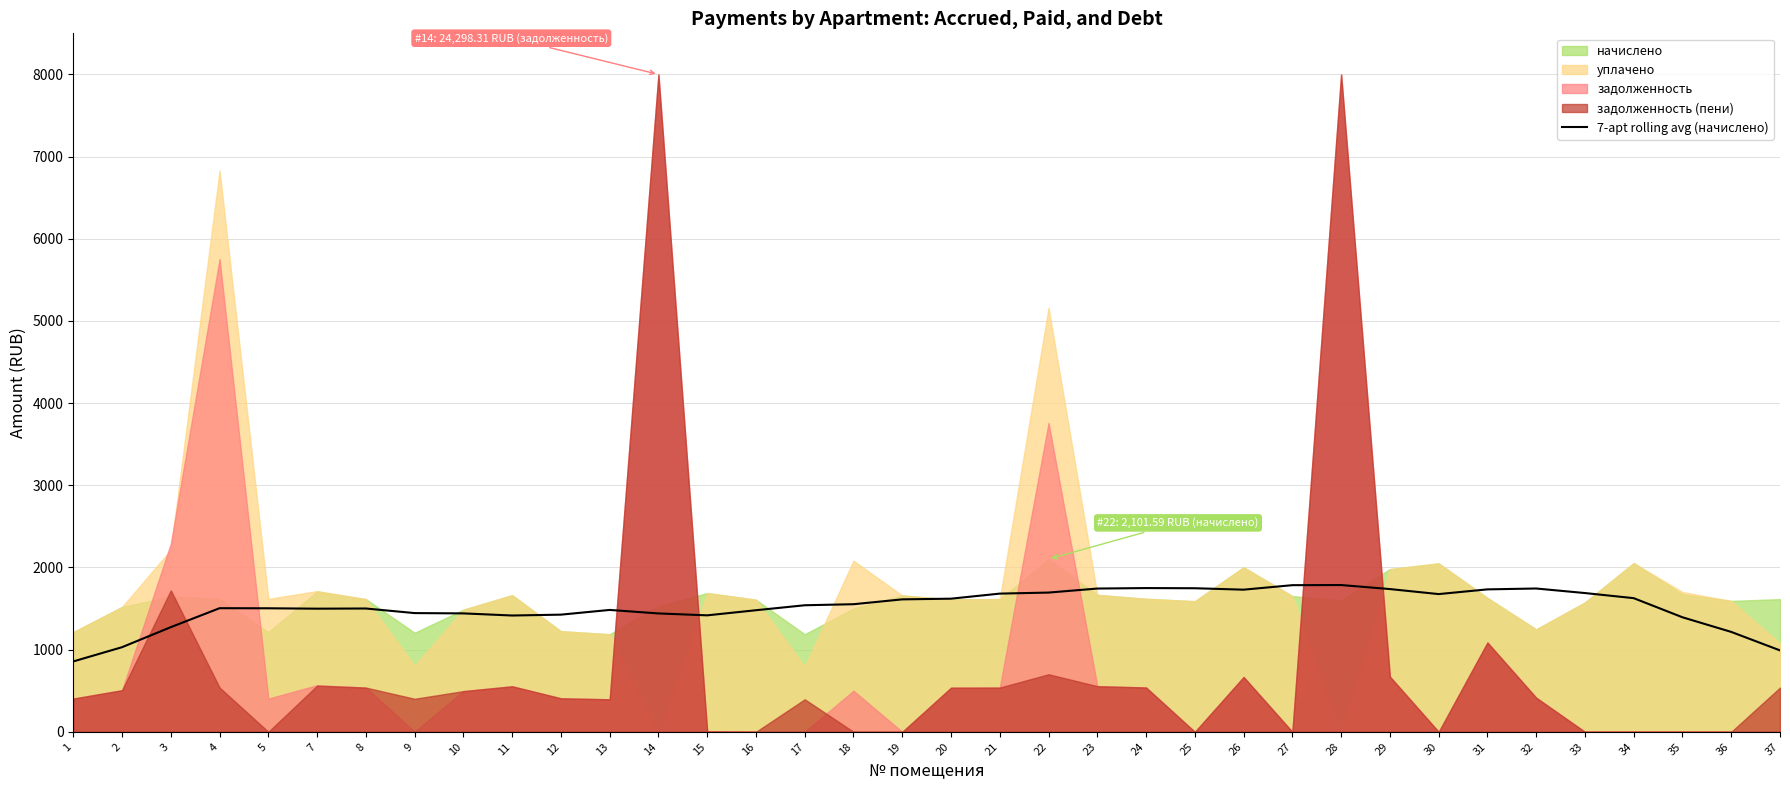

What is the change in value from 1 to 15?

+561.0